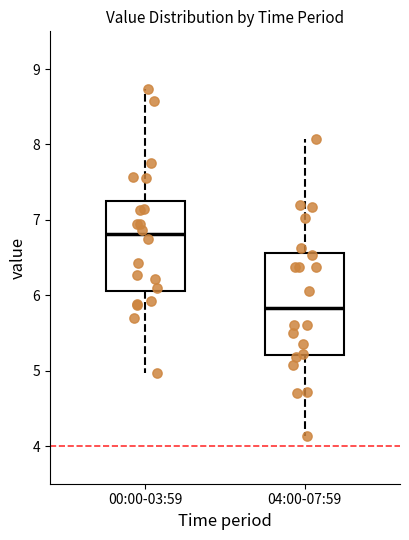

Reading left to right, read every box against the y-axis: the position of its median line, the range the box covers, and the ends of its whiskers. The values are not printed on the chart, so give them approximately, as read against the axis.

00:00-03:59: median 6.8, box 6.1 to 7.3, whiskers 5.0 to 8.7
04:00-07:59: median 5.8, box 5.2 to 6.6, whiskers 4.1 to 8.1